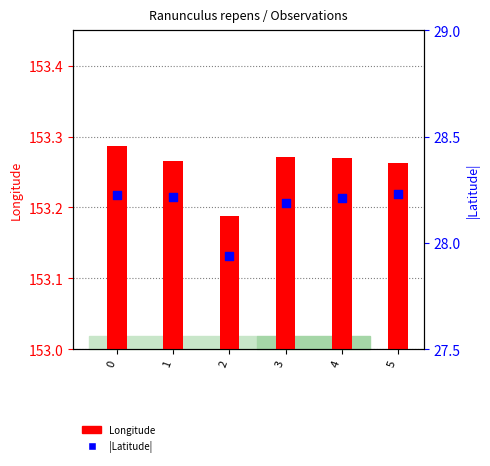

What is the total value across all series at 0?

181.5